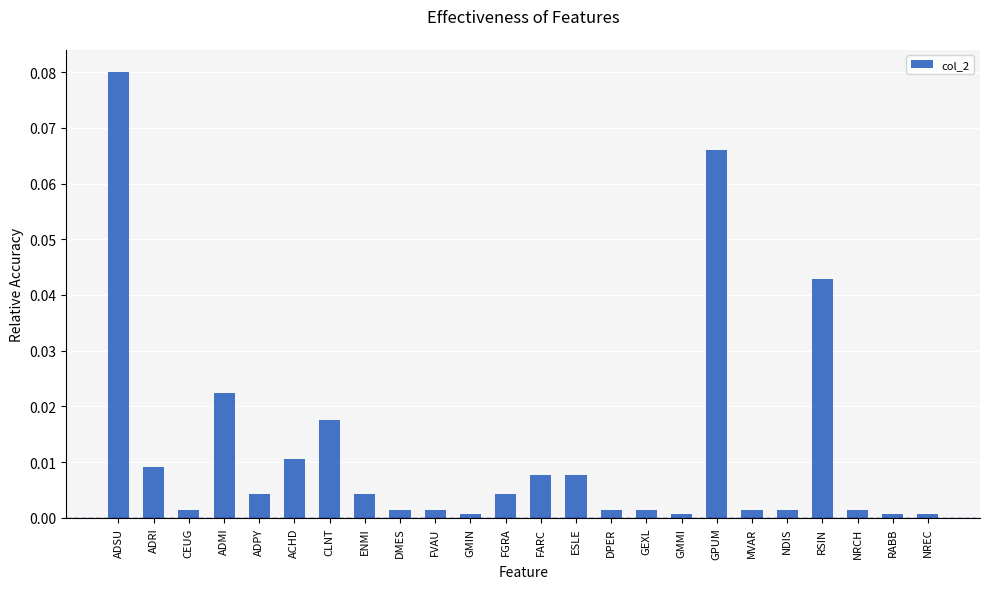

Which category has the highest value across all series?

ADSU